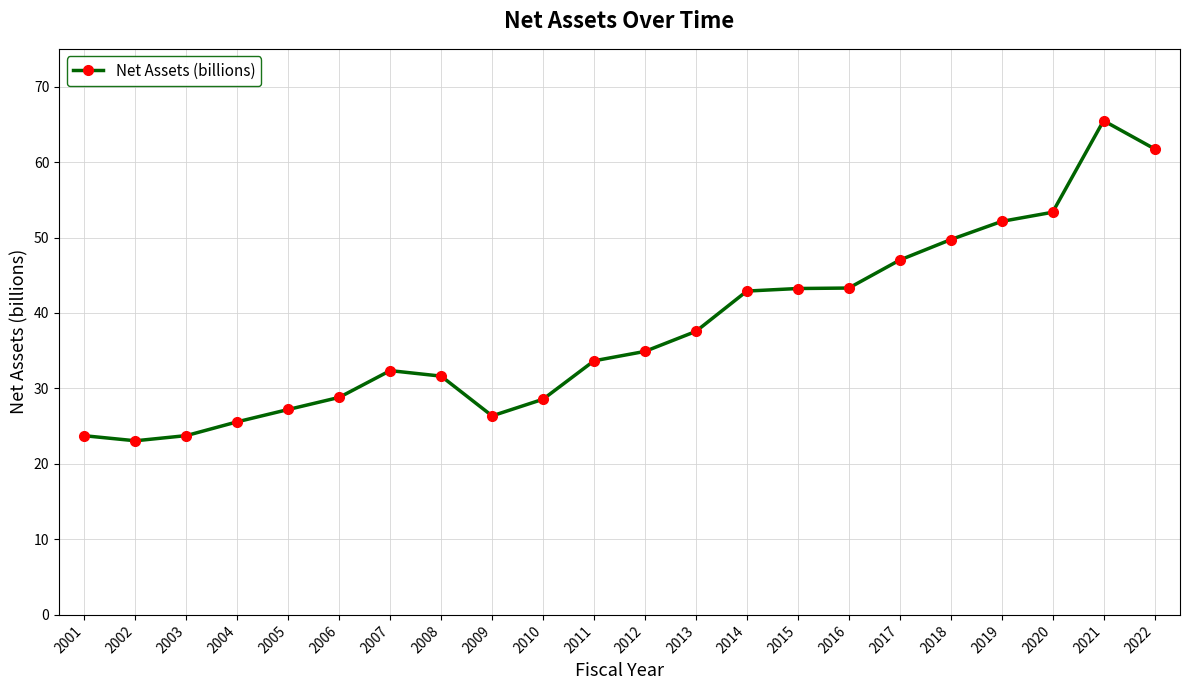

Which label corresponds to the largest value in the chart?

2021